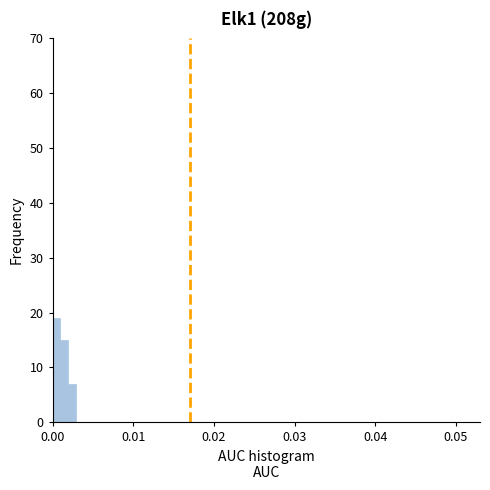

Around what value on the x-axis is the tallest bar? Give the approximate position of its centre, as read against the axis.

0.000